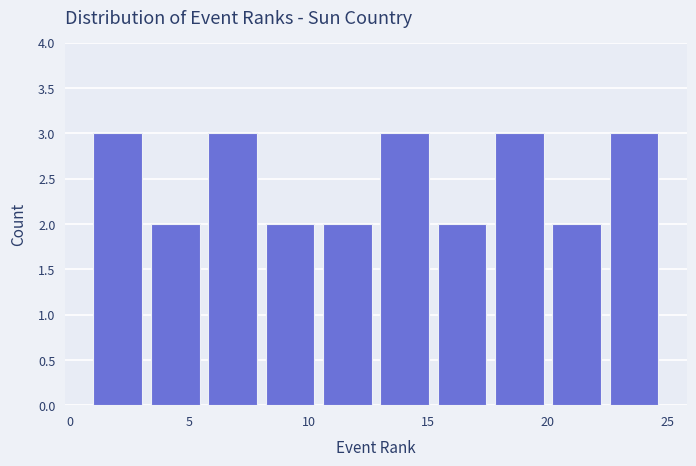

Reading left to right, list every bar in this chart as the range it spans on the x-axis followed by its height. Neither the bar edges nor the heights are printed on the chart, so give them approximately, as read against the axes.

1.0 to 3.4: 3
3.4 to 5.8: 2
5.8 to 8.2: 3
8.2 to 10.6: 2
10.6 to 13.0: 2
13.0 to 15.4: 3
15.4 to 17.8: 2
17.8 to 20.2: 3
20.2 to 22.6: 2
22.6 to 25.0: 3